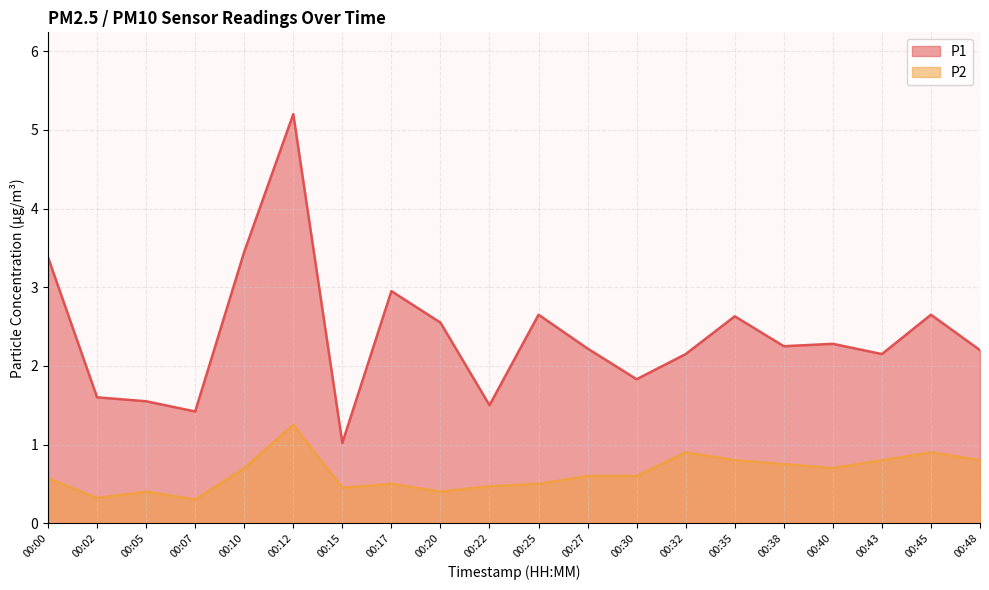

What is the difference between the P1 values at 00:27 and 00:25?

0.4